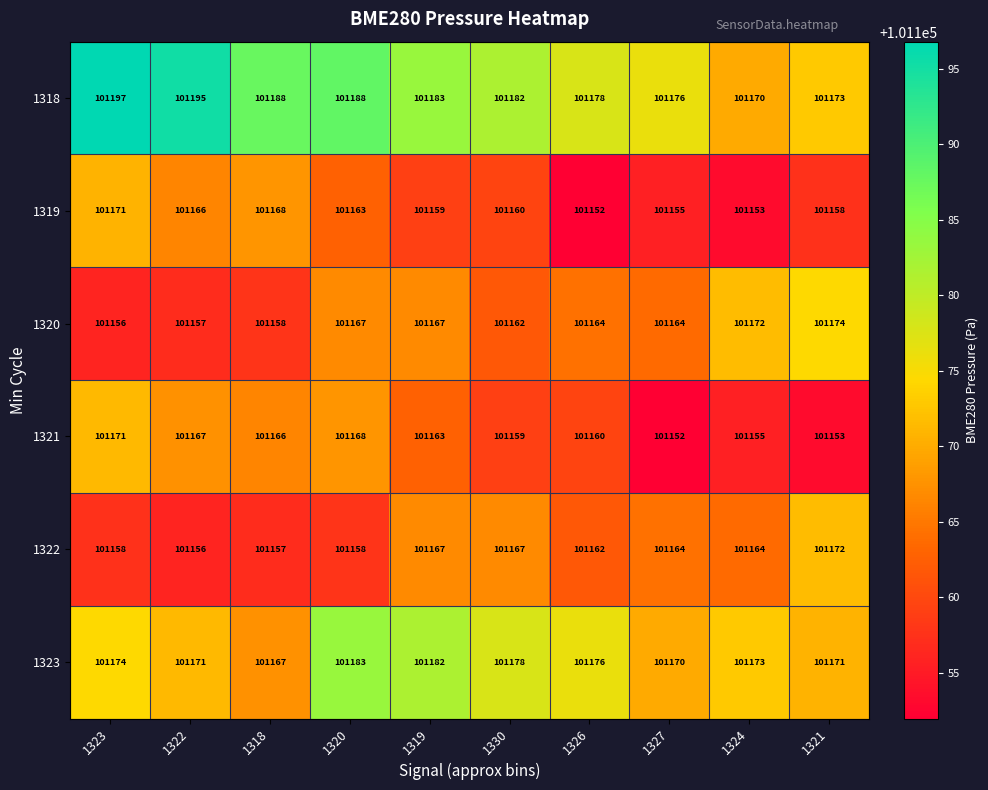

What is the total value across all series at 1318?

607004